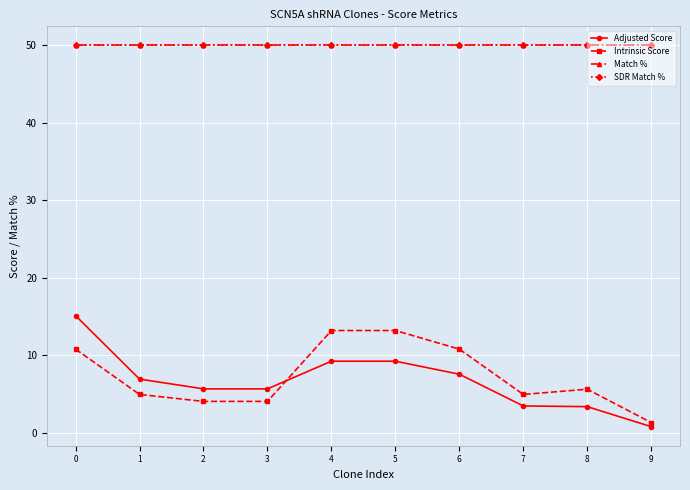

Is the value of SDR Match % at 9 greater than the value of Intrinsic Score at 8?

Yes